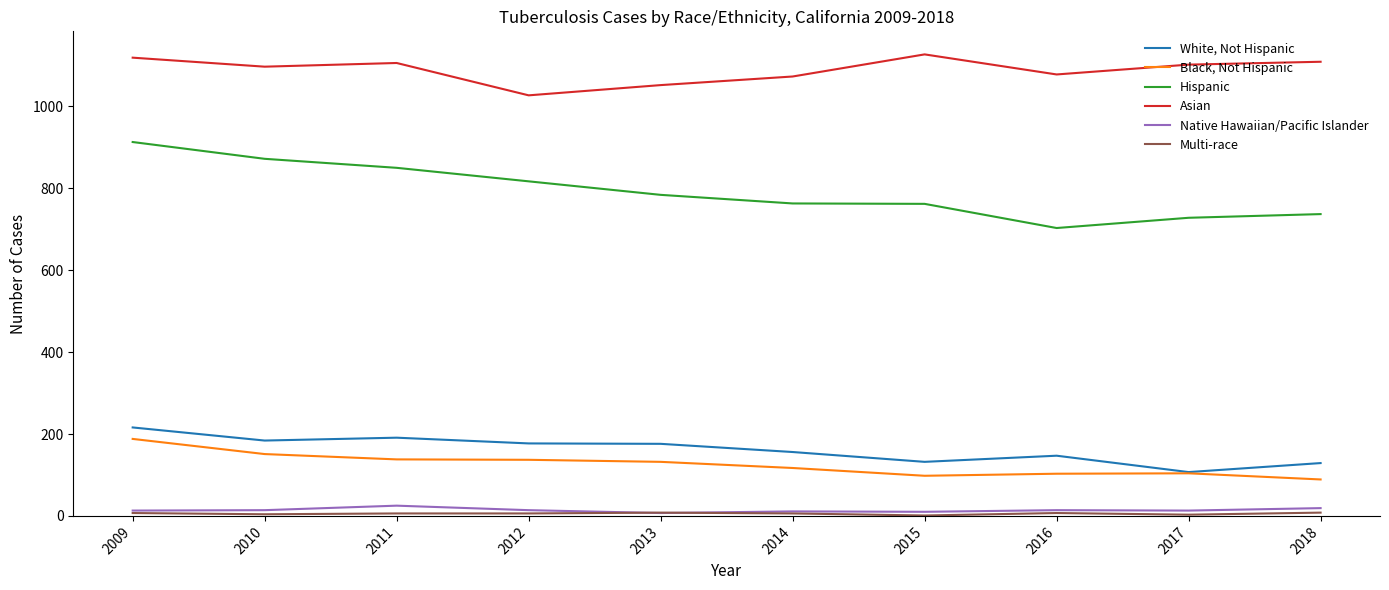

Which series has the widest spread of values?

Hispanic